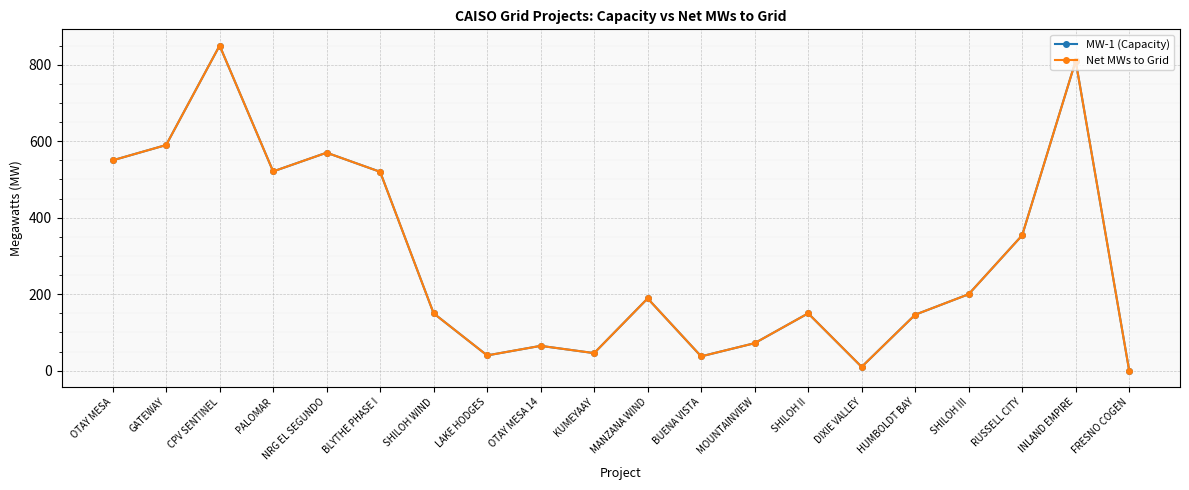

True or false: MW-1 (Capacity) has a value of 150.0 at SHILOH WIND.

True